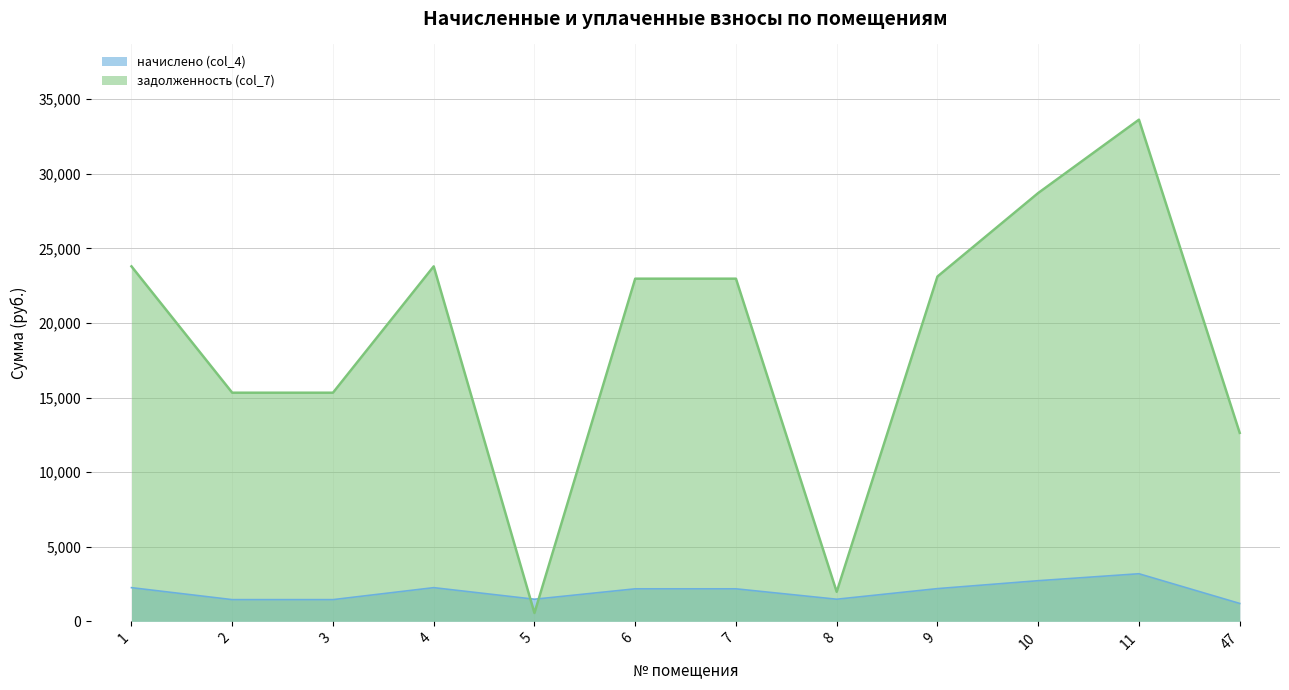

How many data points in начислено (col_4) are above 2177?

7